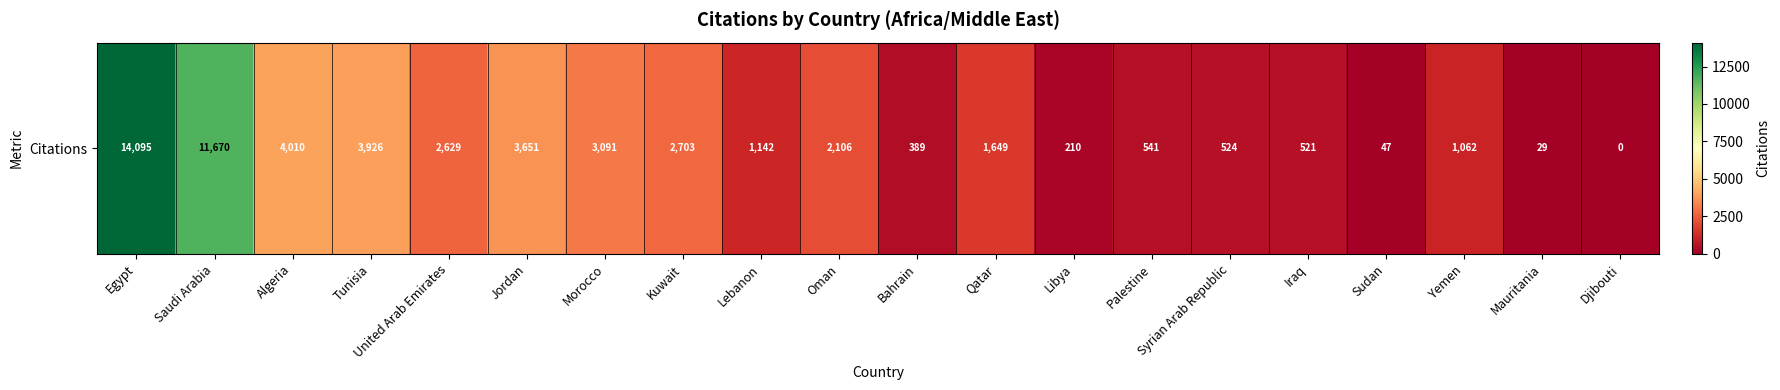

Which has a higher value, Bahrain or Qatar?

Qatar